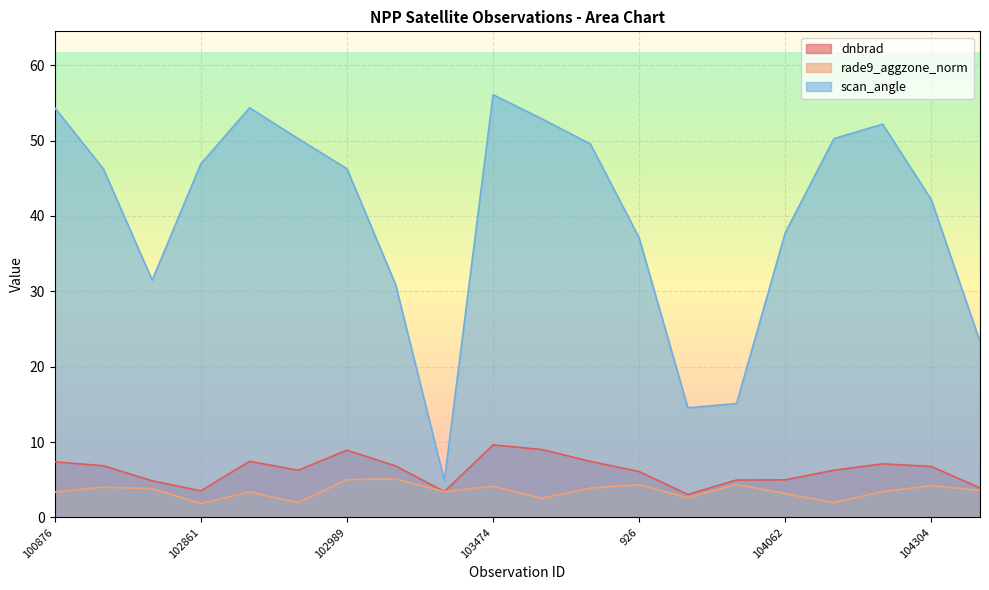

What is the difference between the highest and lowest values at 104062?

34.6